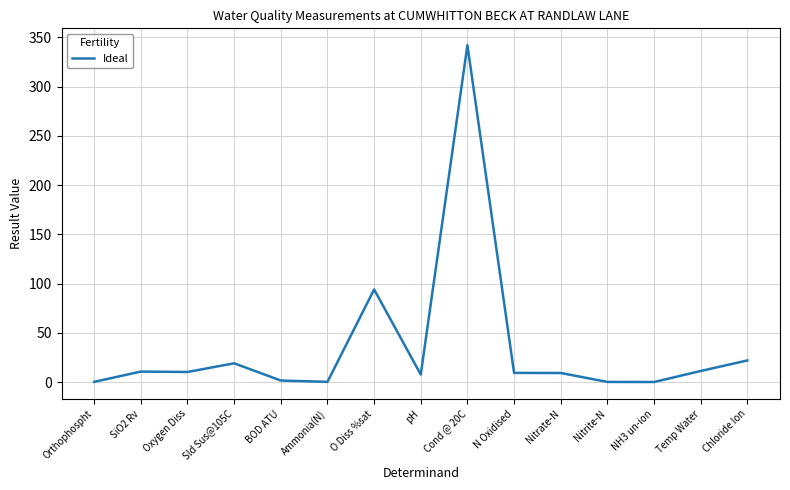

What is the average value?

35.8